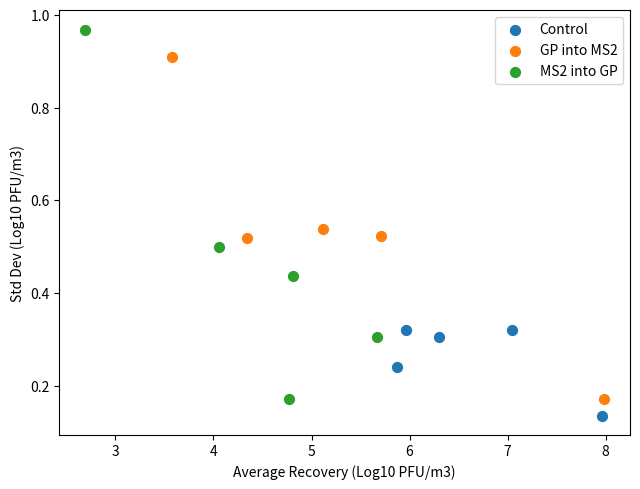

Which series has the widest spread of Y values?

MS2 into GP